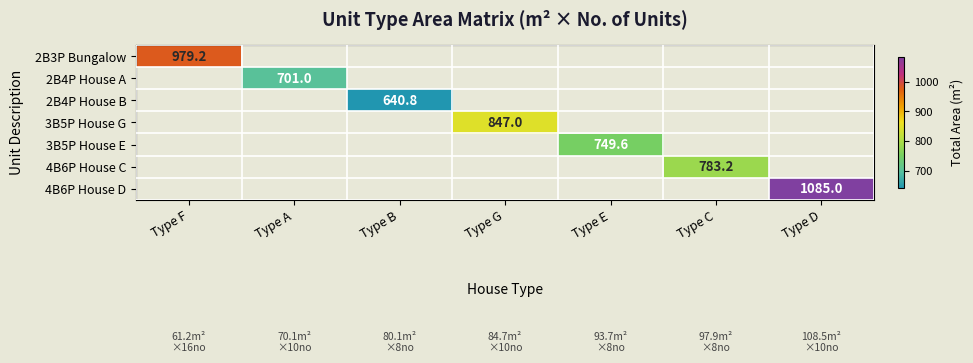

The 2B4P House B series shows 364.6 at Type B. True or false?

False